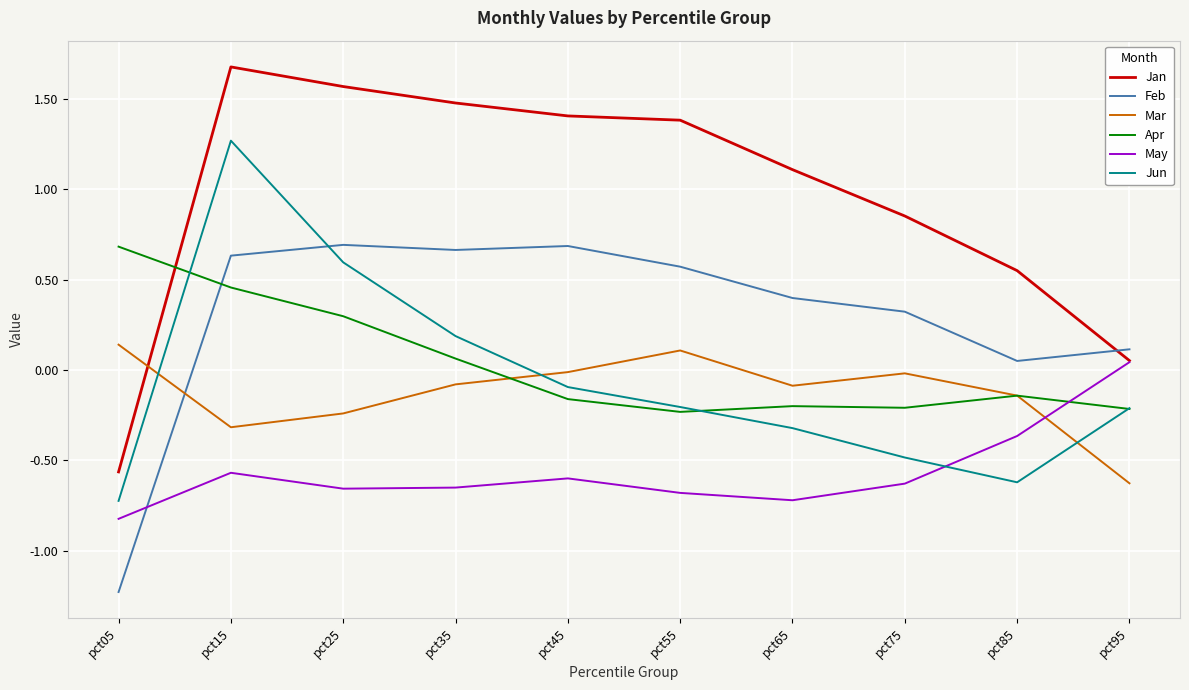

What is the sum of the Feb values at pct15 and pct75?

1.0